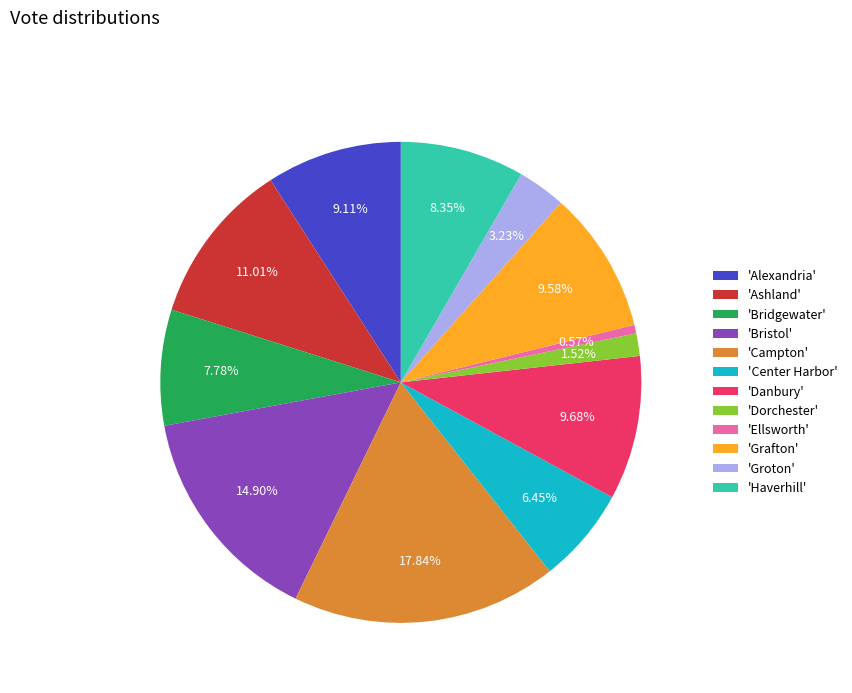

To the nearest percent, what is the average slice percentage?

8%